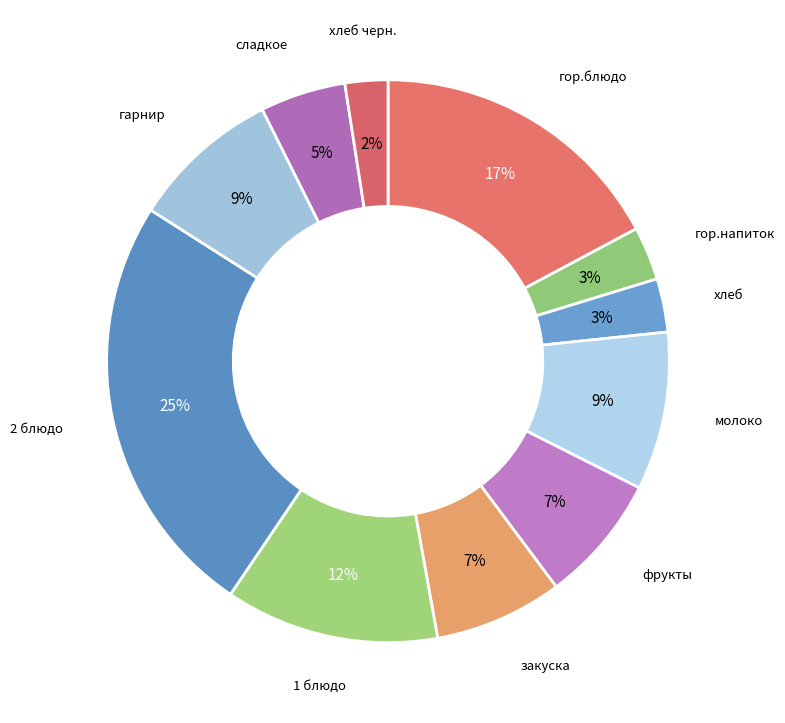

How many segments does this pie chart have?

11